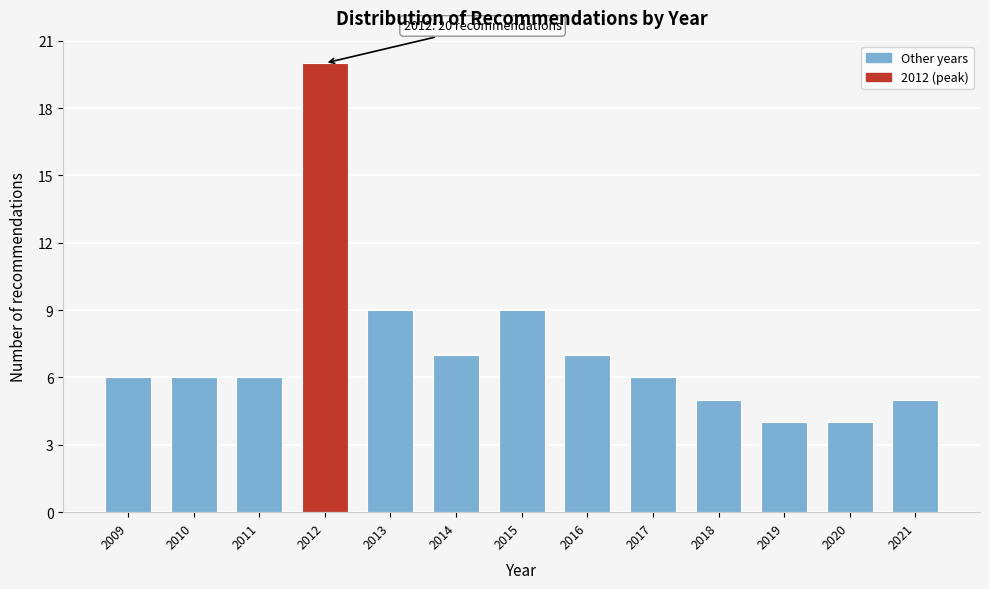

Reading left to right, extract all data points from this chart.

2009=6	2010=6	2011=6	2012=20	2013=9	2014=7	2015=9	2016=7	2017=6	2018=5	2019=4	2020=4	2021=5